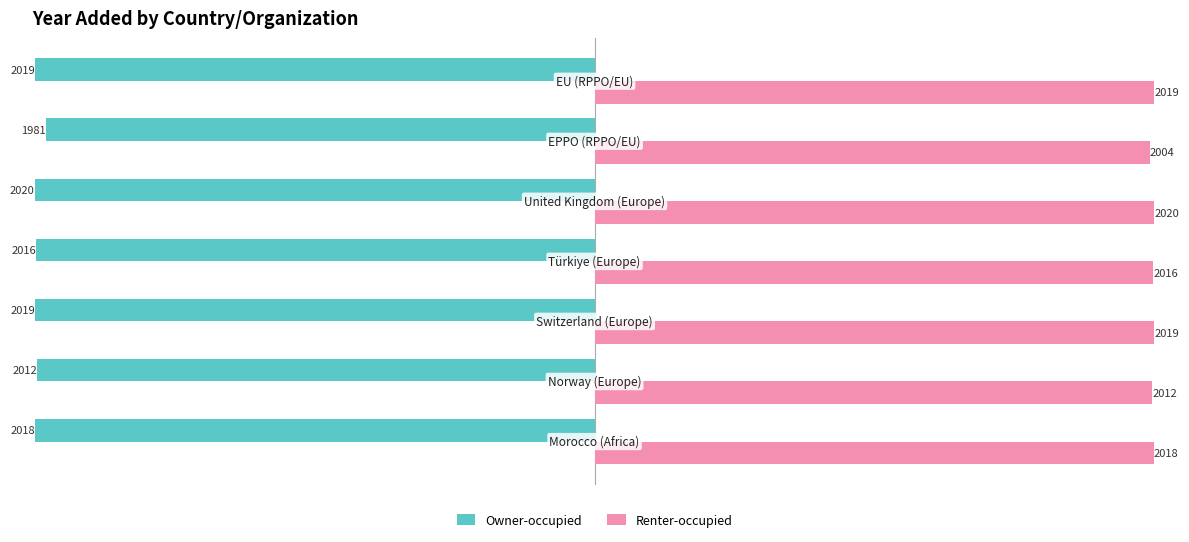

What is the highest value of the Renter-occupied series?

2020